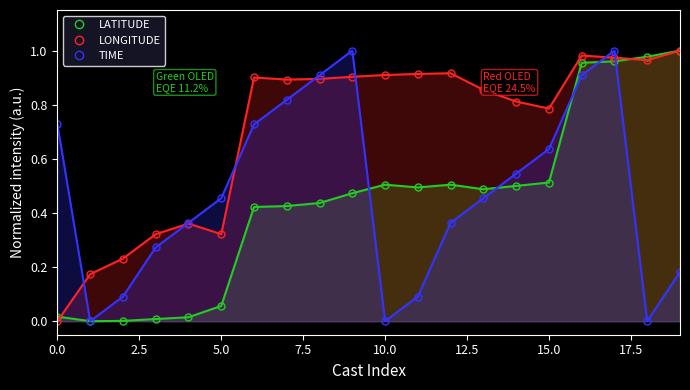

How many positive values does the TIME series have?

17